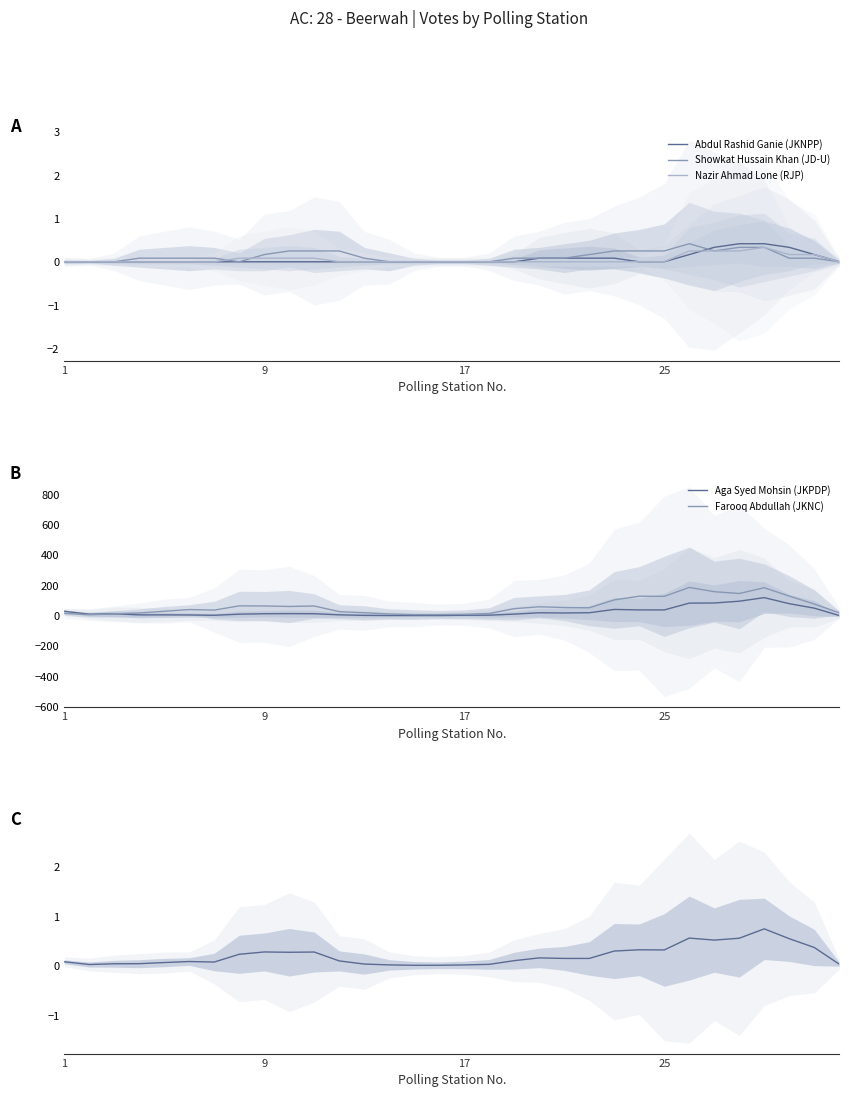

True or false: Farooq Abdullah (JKNC) and Showkat Hussain Khan (JD-U) intersect in this chart.

False